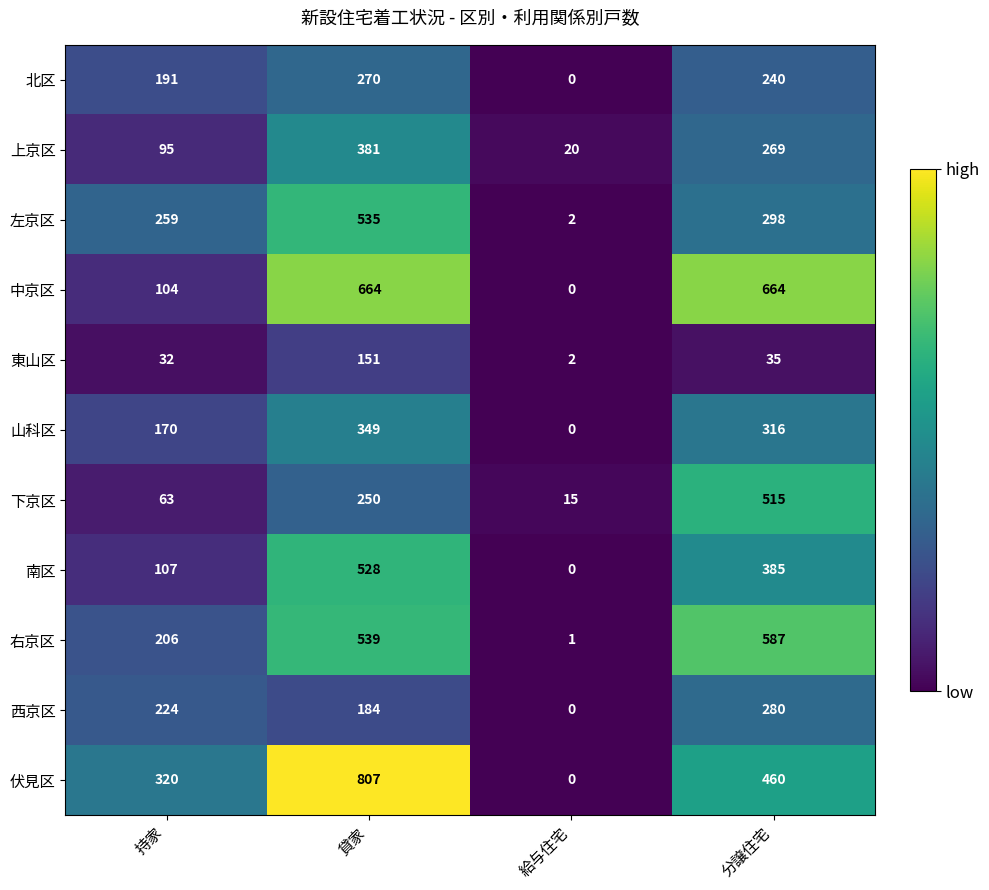

Which series has the widest spread of values?

伏見区